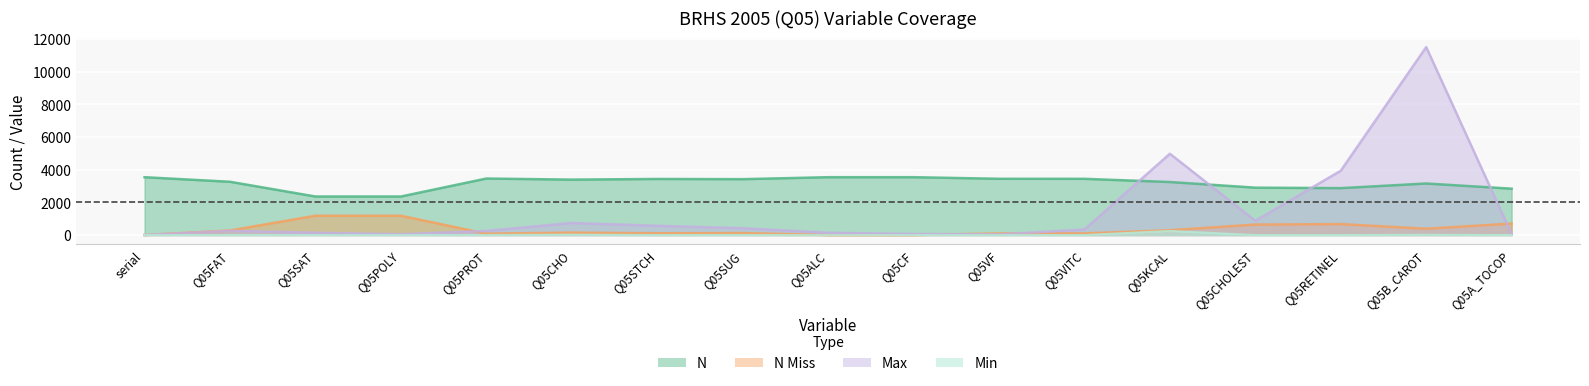

At which label does N_Miss reach its peak?

Q05SAT